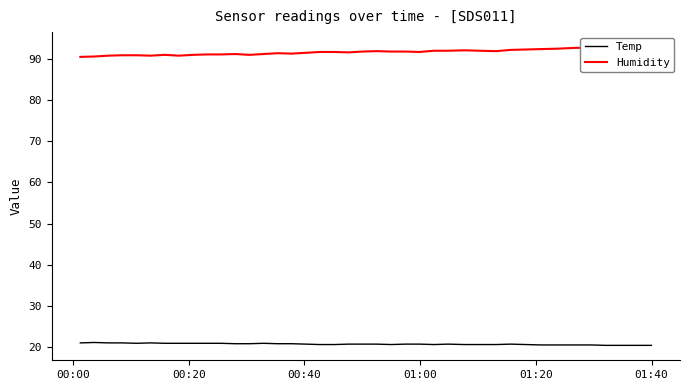

What is the minimum value for Temp?

20.4